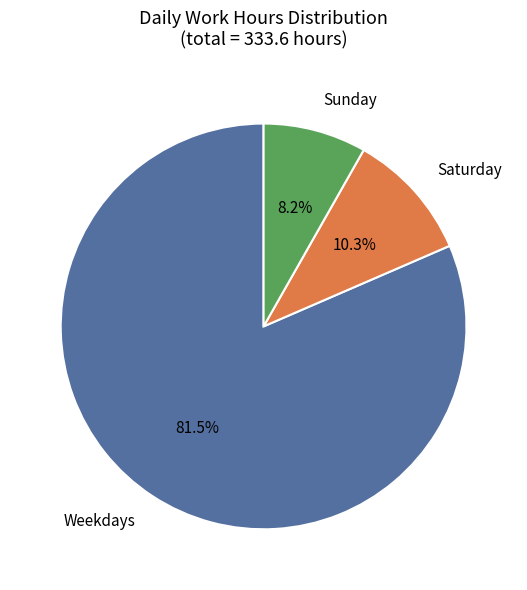

Is Sunday the majority of the pie?

No